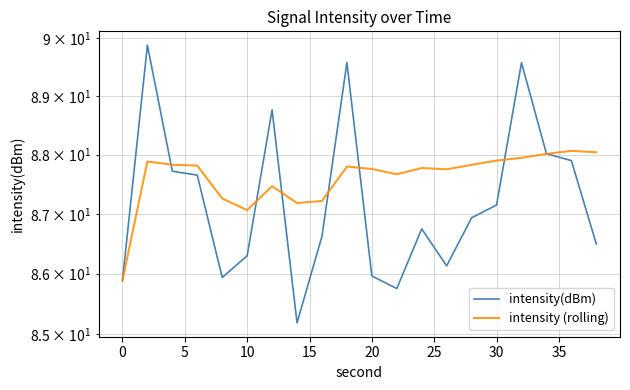

Reading left to right, what are all the values shown in this chart?

intensity(dBm): 85.9	89.9	87.7	87.7	85.9	86.3	88.8	85.2	86.6	89.6	86.0	85.8	86.7	86.1	86.9	87.1	89.6	88.0	87.9	86.5
intensity (rolling): 85.9	87.9	87.8	87.8	87.3	87.1	87.5	87.2	87.2	87.8	87.8	87.7	87.8	87.8	87.8	87.9	87.9	88.0	88.1	88.0